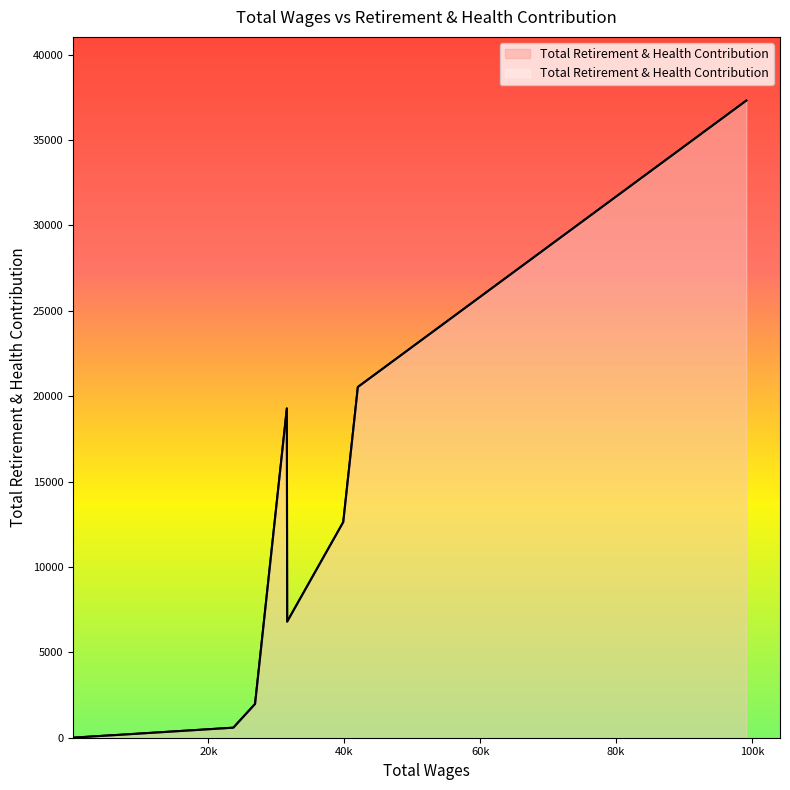

How many lines are shown in the chart?

1